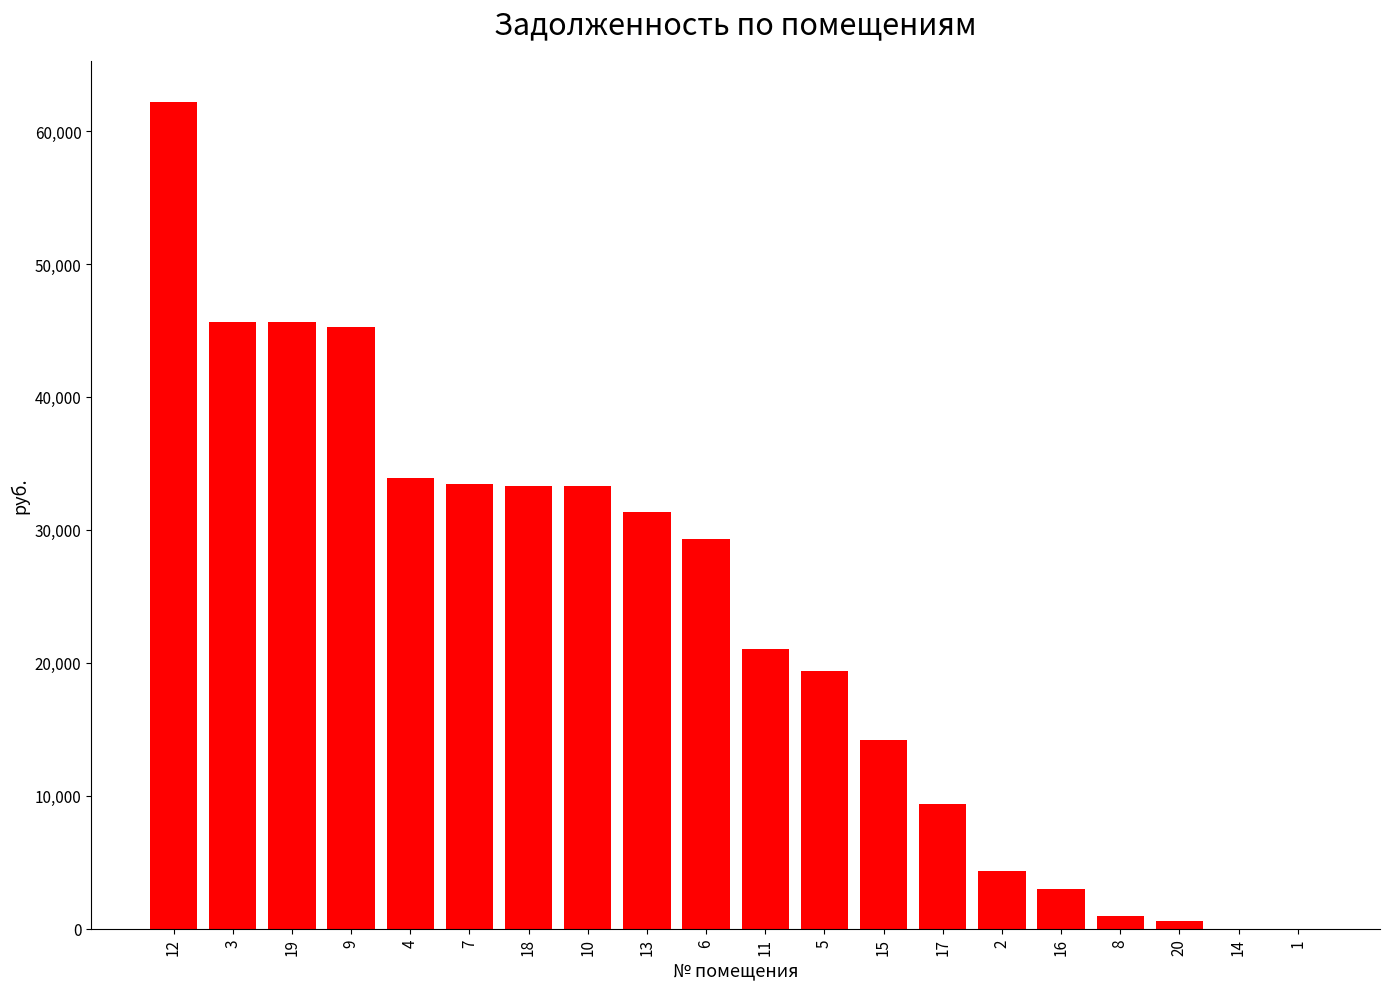

How many data points does each series have?

20